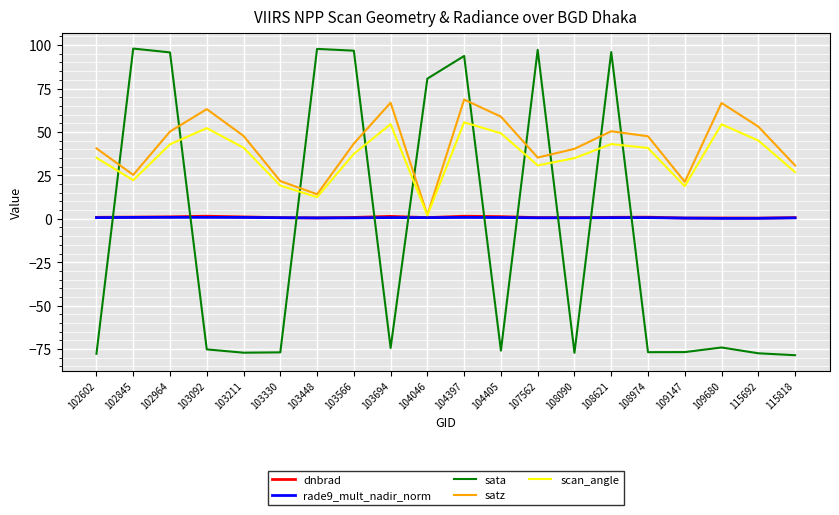

At which category is the sum across all series the highest?

104397